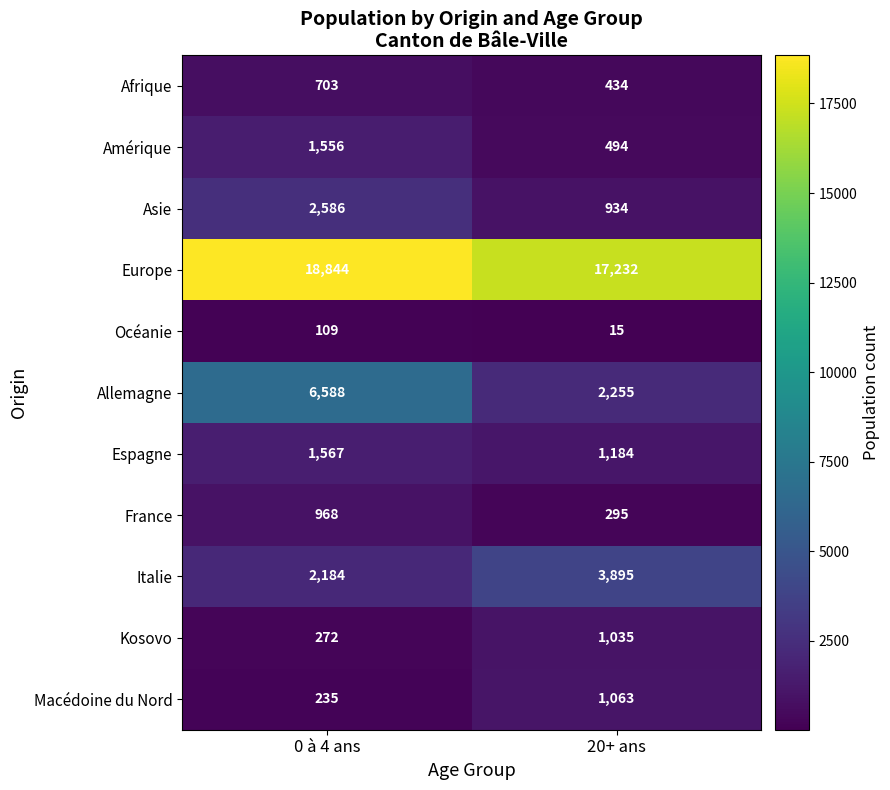

Is it true that Océanie equals 15 at 20+ ans?

True